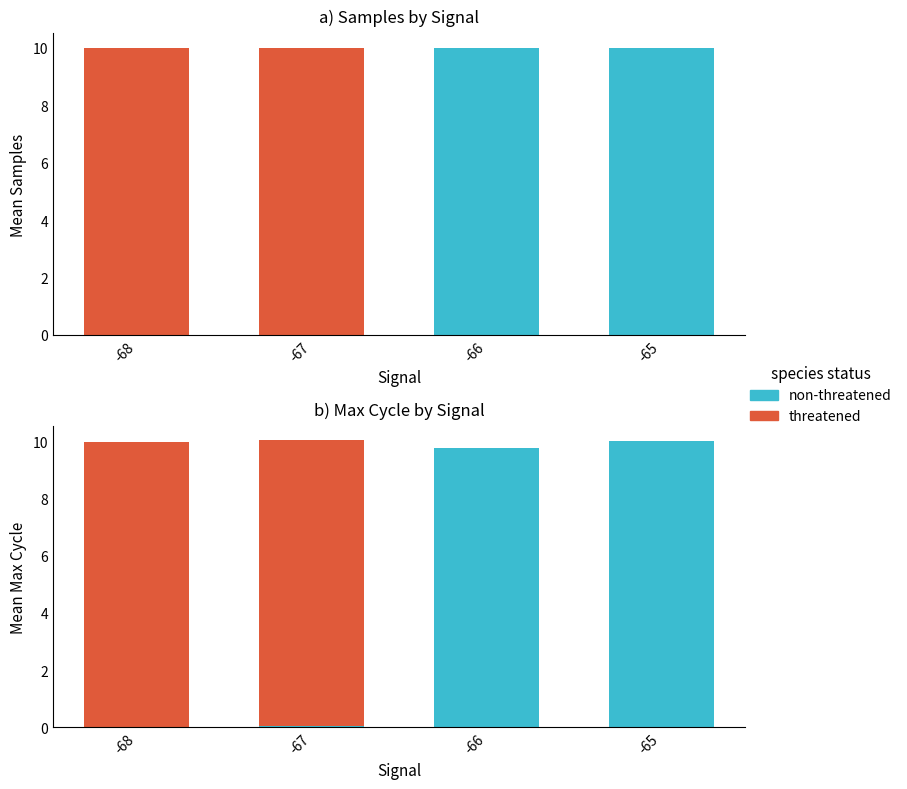

List the series in order of their overall mean, lowest first.

non-threatened, threatened